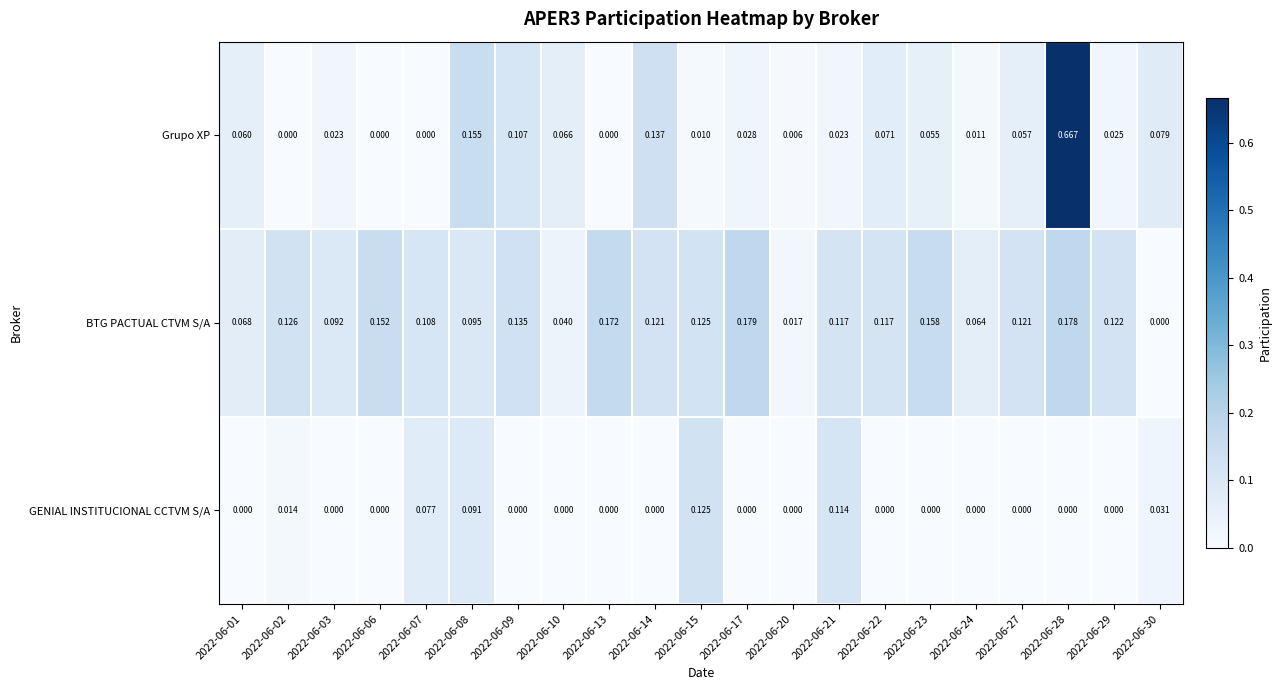

How many positive values does the GENIAL INSTITUCIONAL CCTVM S/A series have?

6